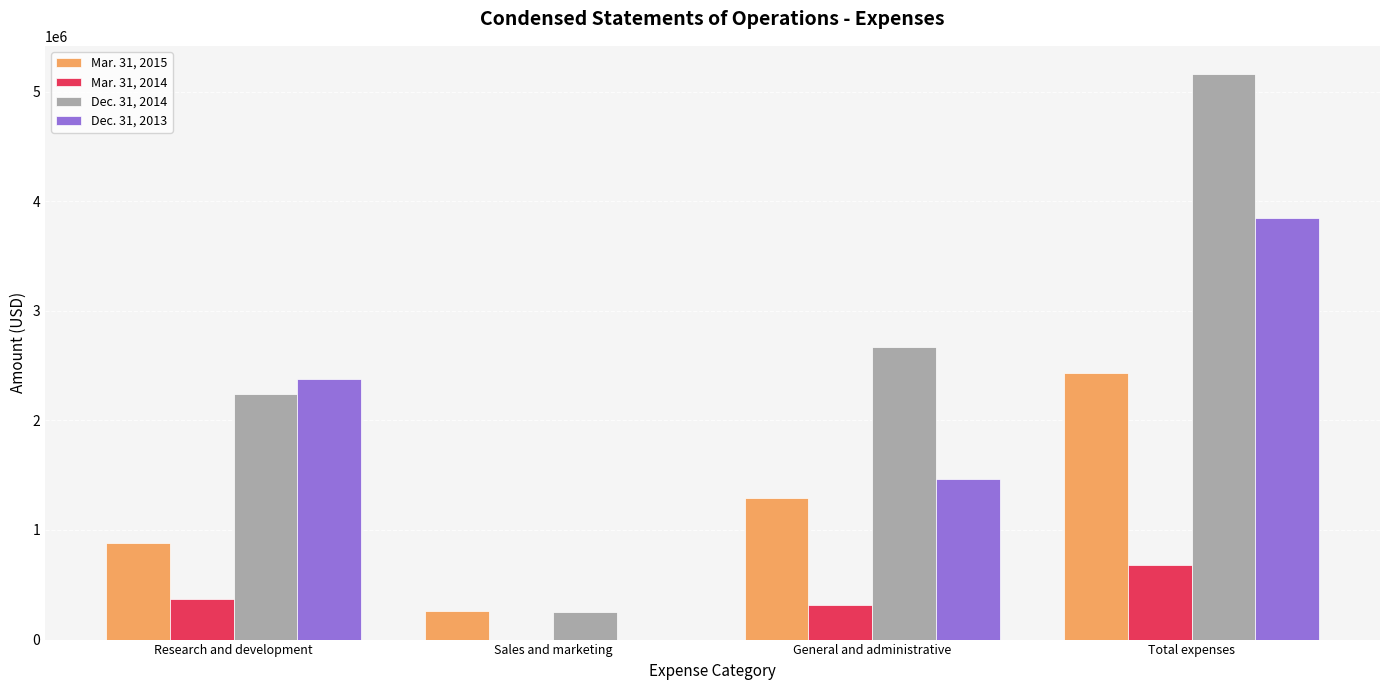

Which series changed the most between General and administrative and Total expenses?

Dec. 31, 2014